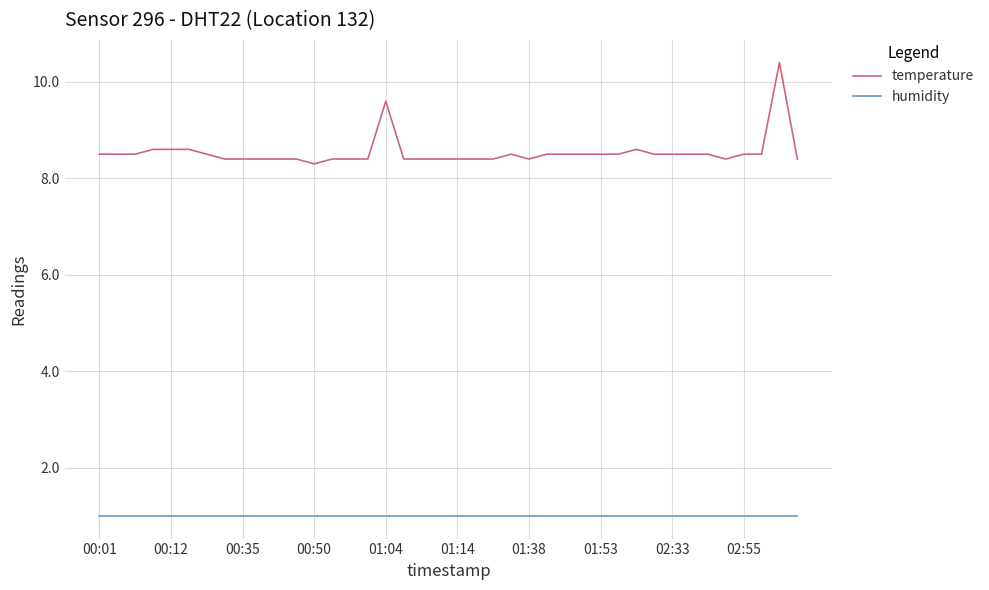

Which series has the largest range (max minus min)?

temperature